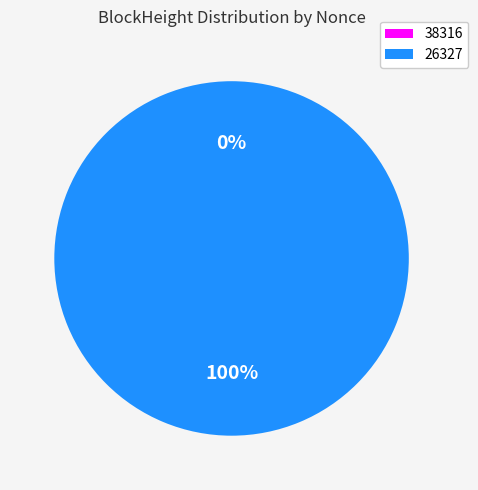

Does 38316 account for over 50% of the chart?

No